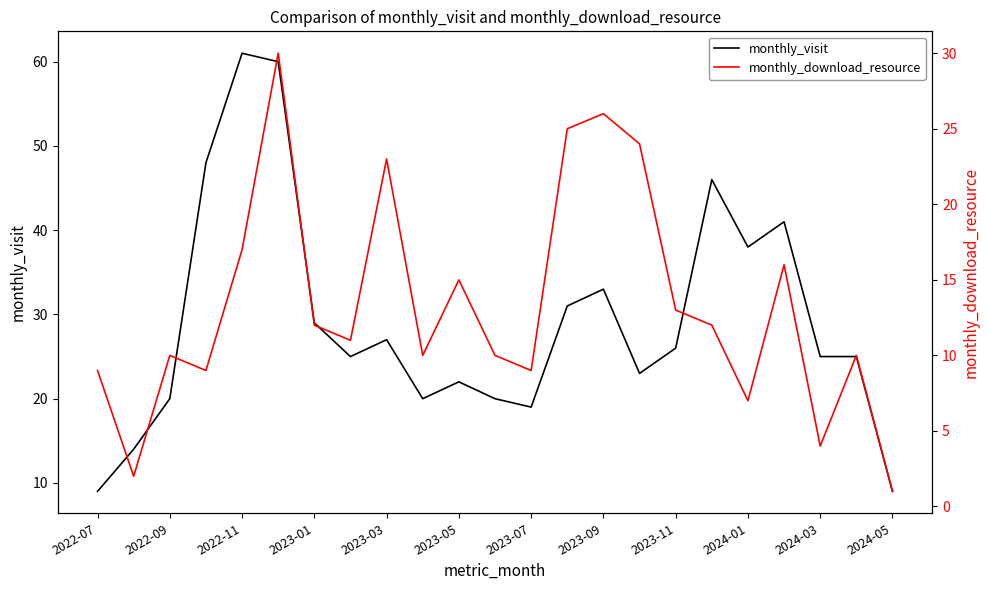

Between 2023-01 and 2023-11, which series saw the biggest shift?

monthly_visit